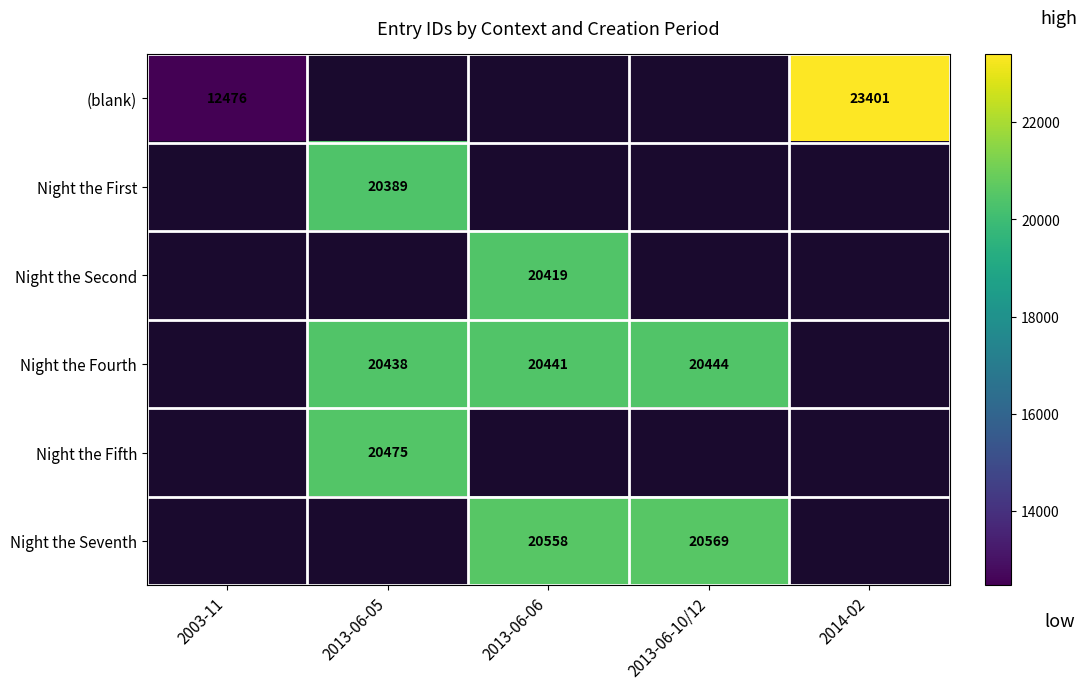

The Night the Fourth series shows 20441 at 2013-06-06. True or false?

True